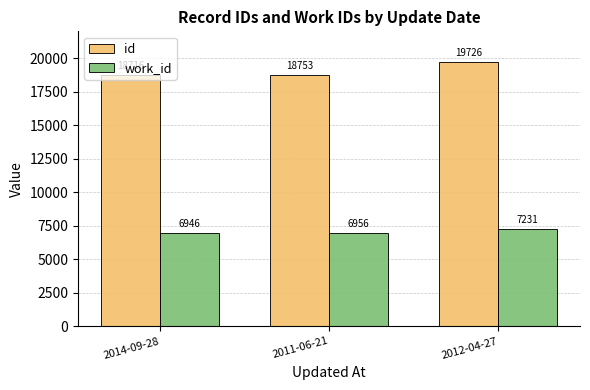

Where is id nearest to the value 19221?

2011-06-21